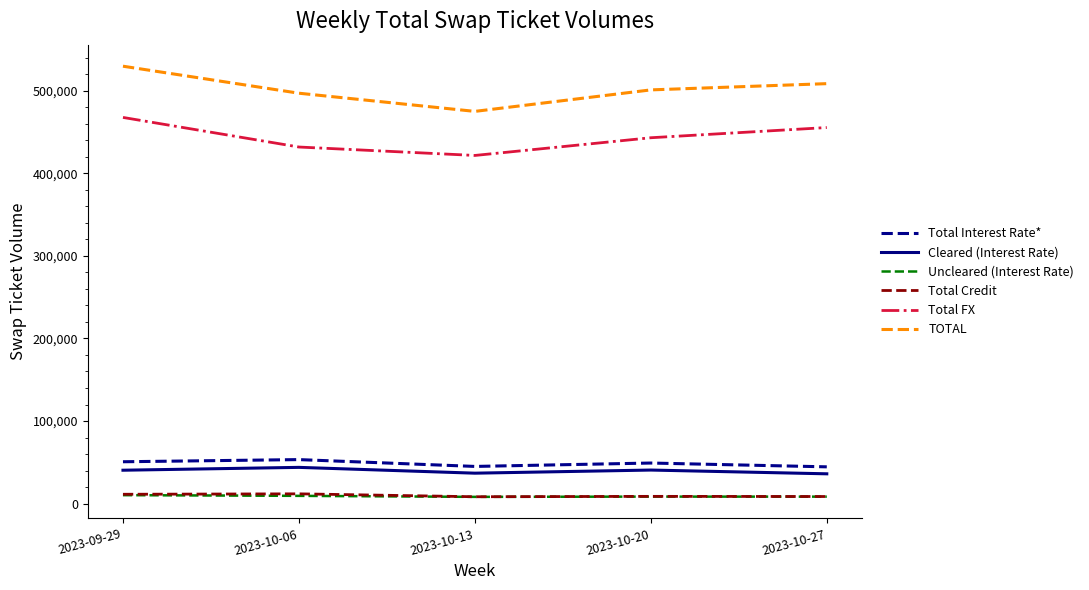

What is the sum of all TOTAL values?

2511361